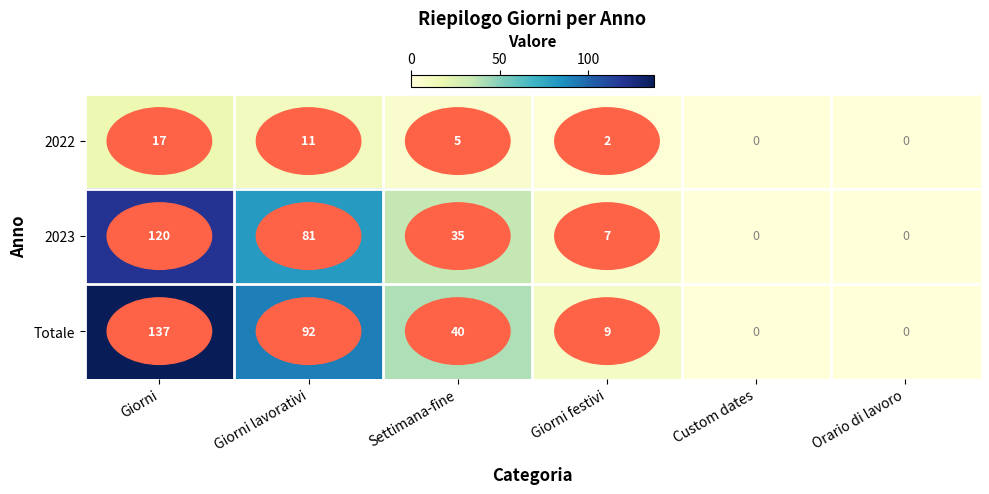

The Totale series shows 9 at Giorni festivi. True or false?

True